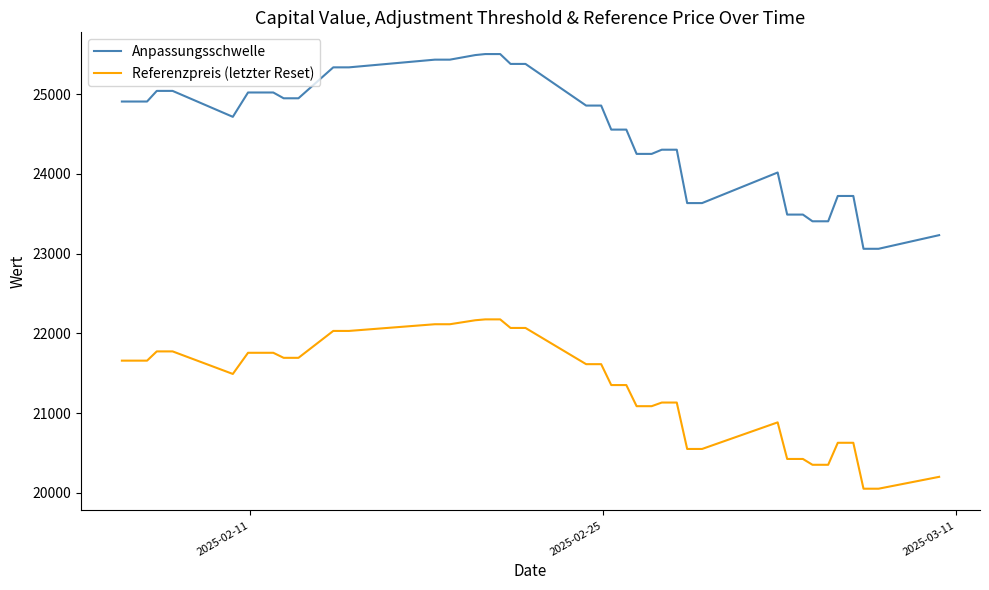

What is the difference between the maximum and minimum values in the Referenzpreis (letzter Reset) series?

2123.0